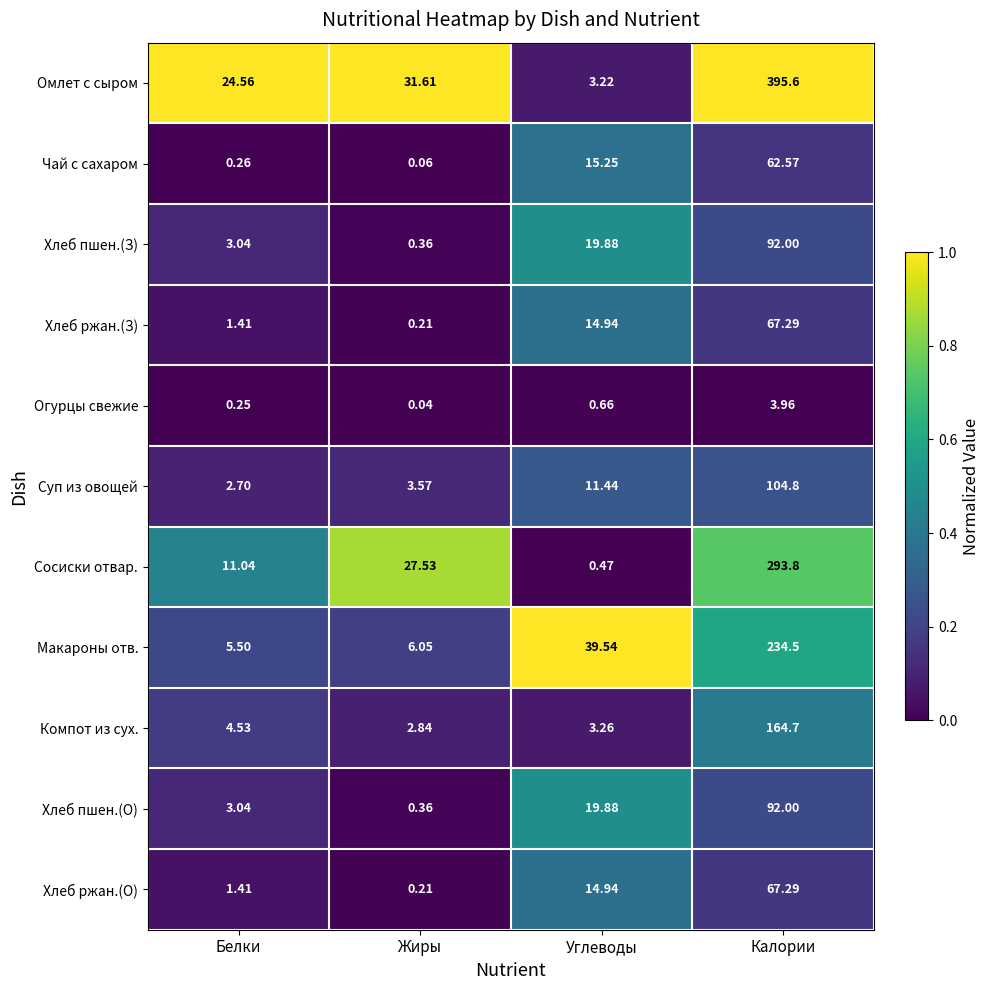

Where does the Хлеб ржан.(О) series first go above 14?

Углеводы